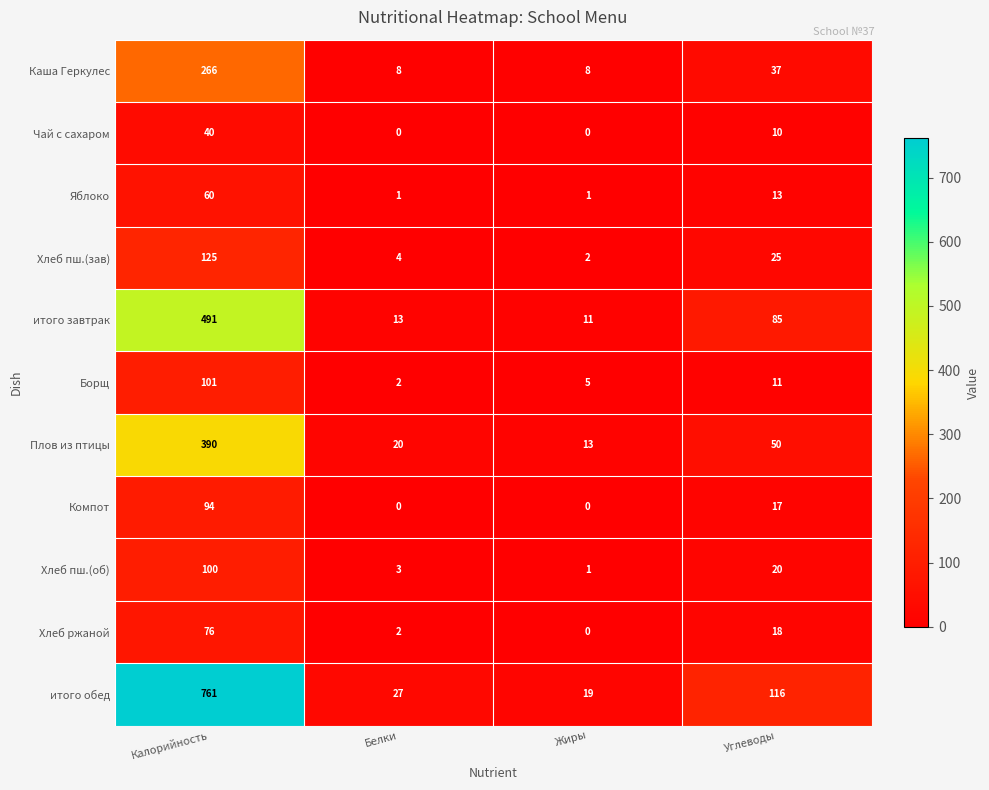

What is the spread (max minus min) of values at Углеводы?

106